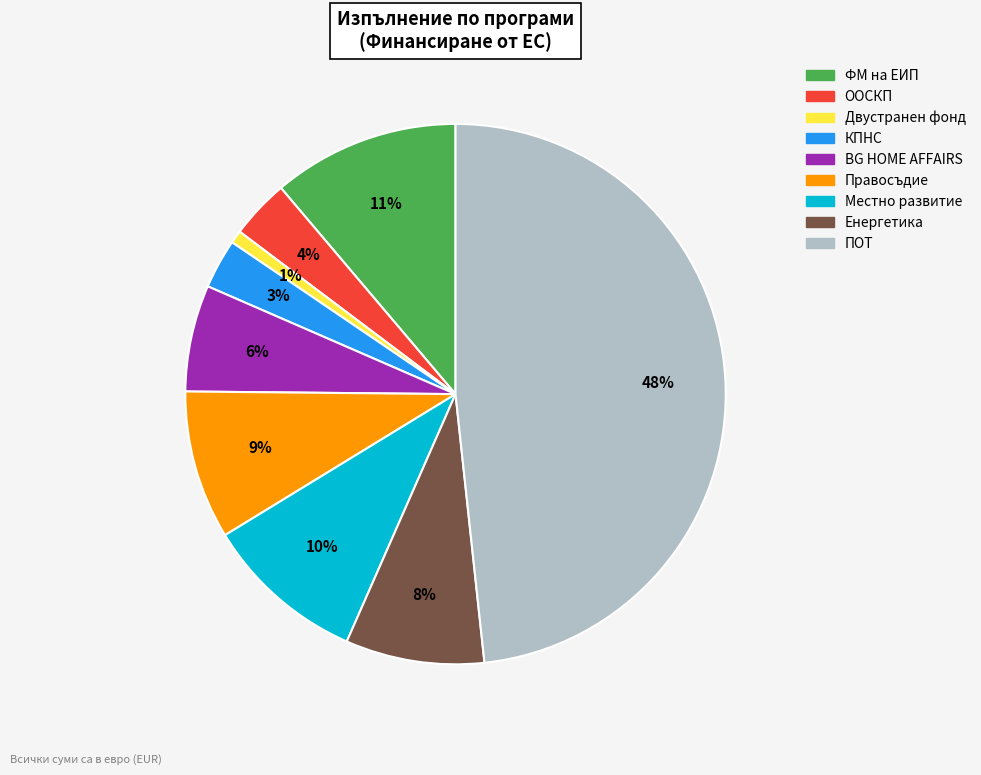

Does Двустранен фонд account for over 50% of the chart?

No